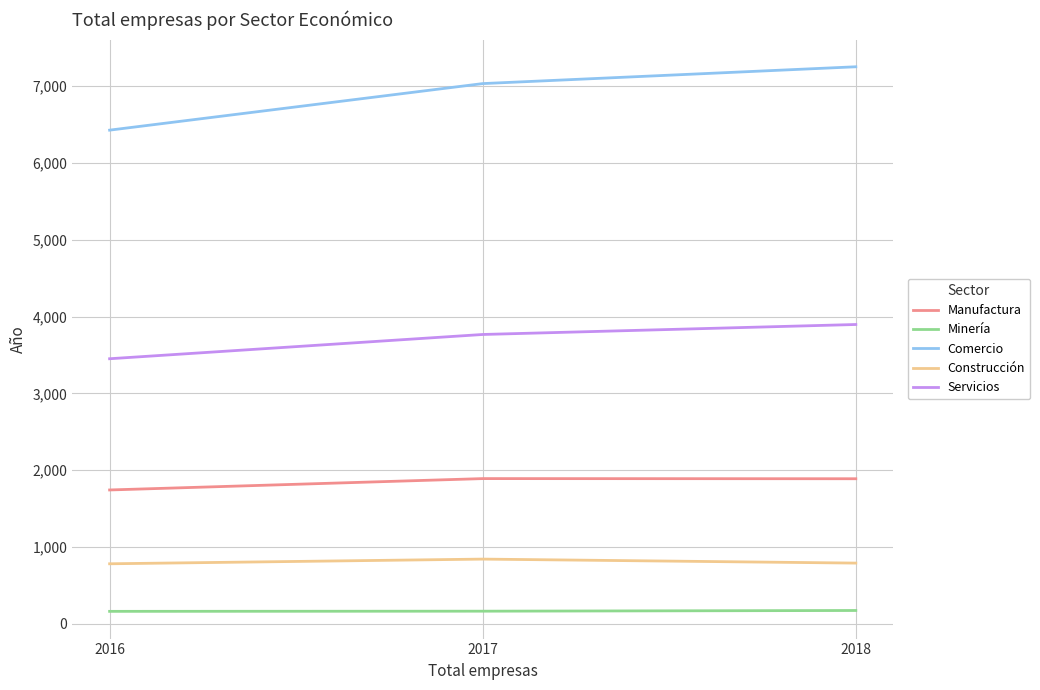

Is it true that Comercio equals 1498.6 at 2017?

False